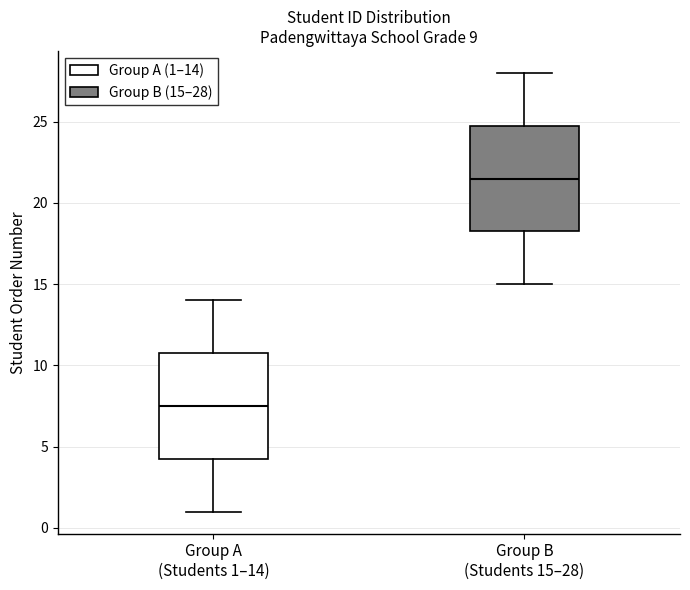

Reading left to right, read every box against the y-axis: the position of its median line, the range the box covers, and the ends of its whiskers. The values are not printed on the chart, so give them approximately, as read against the axis.

Group A (Students 1–14): median 7.5, box 4.5 to 11.0, whiskers 1.0 to 14.0
Group B (Students 15–28): median 21.5, box 18.5 to 25.0, whiskers 15.0 to 28.0